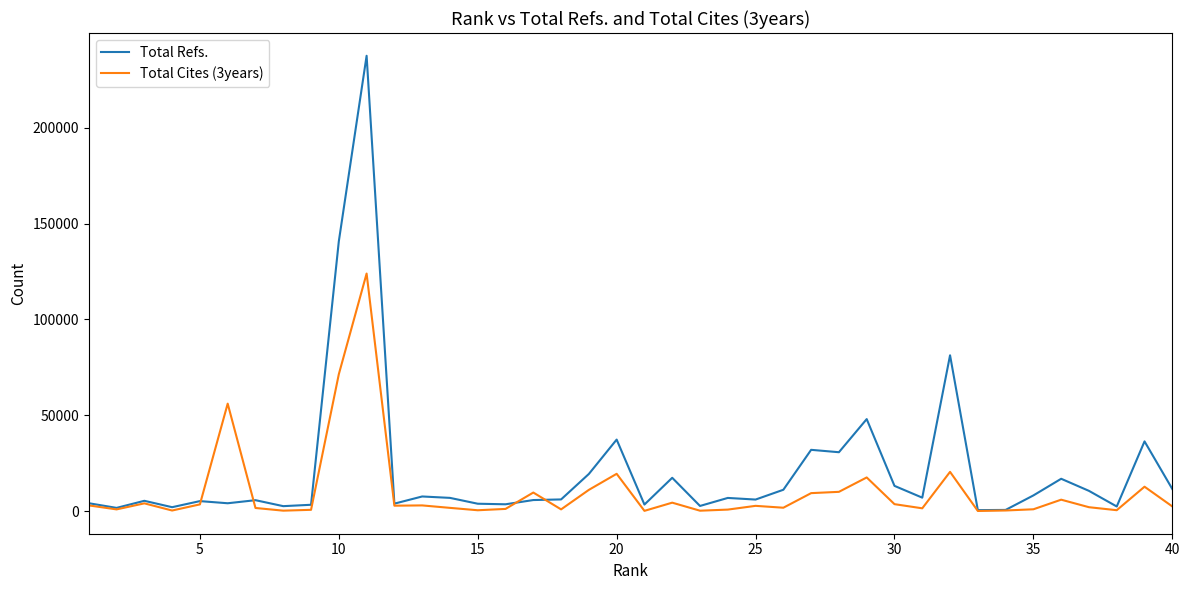

True or false: Total Cites (3years) has more than 0 points higher than both neighbors.

True